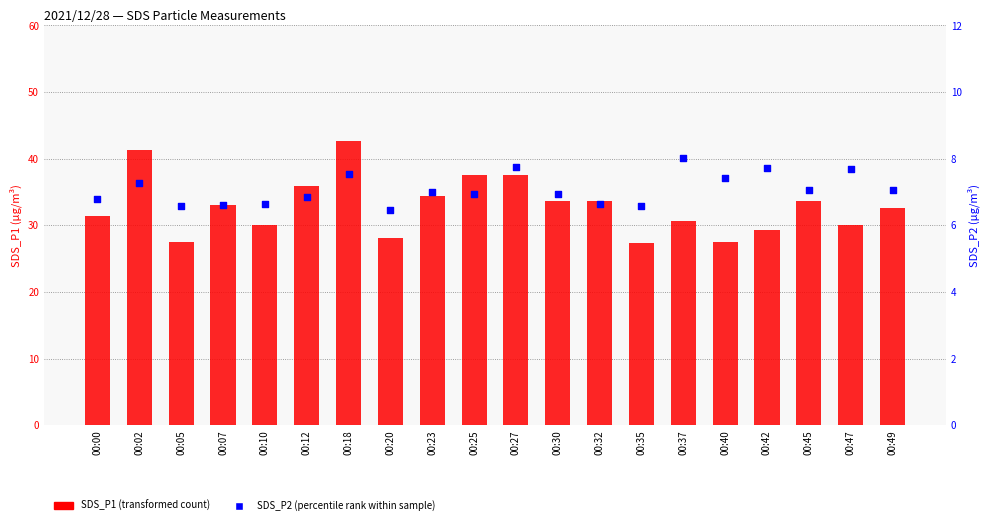

Which series has the largest total across all categories?

SDS_P1 (transformed count)